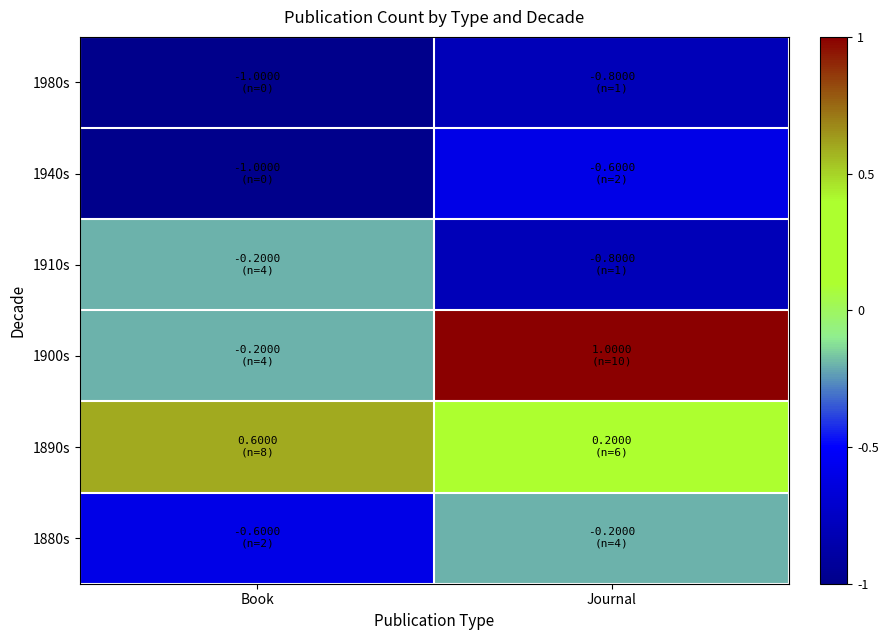

What is the smallest value displayed?

-1.0